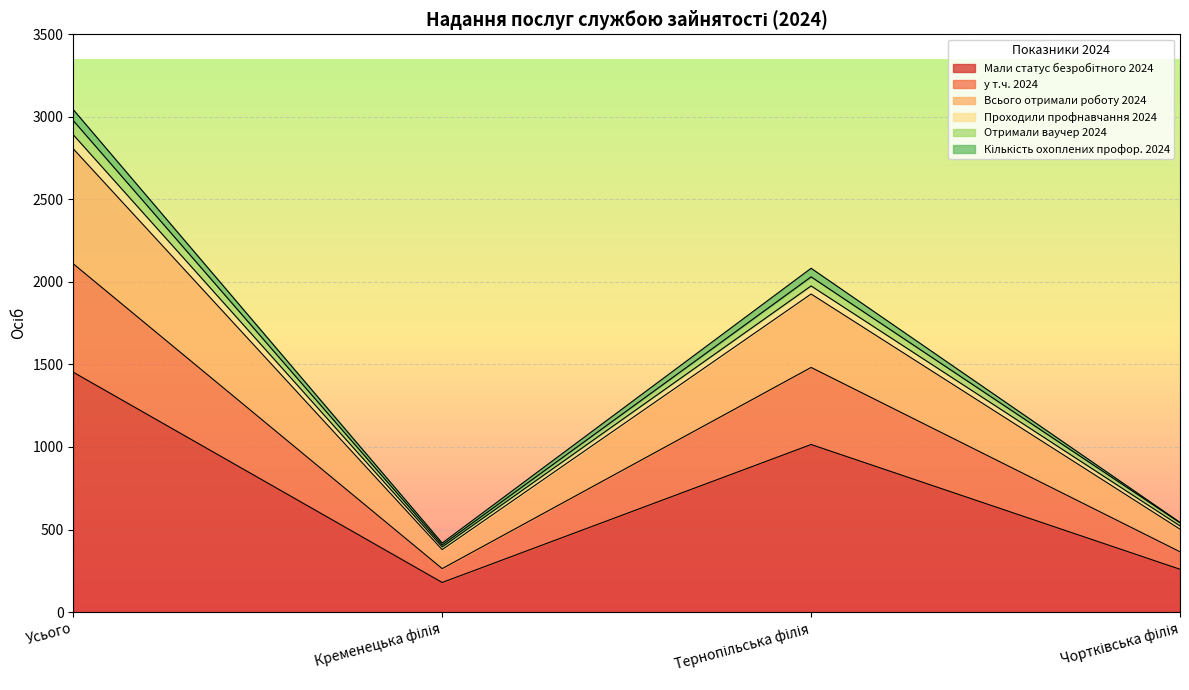

True or false: Отримали ваучер 2024 and Мали статус безробітного 2024 cross at least once.

False